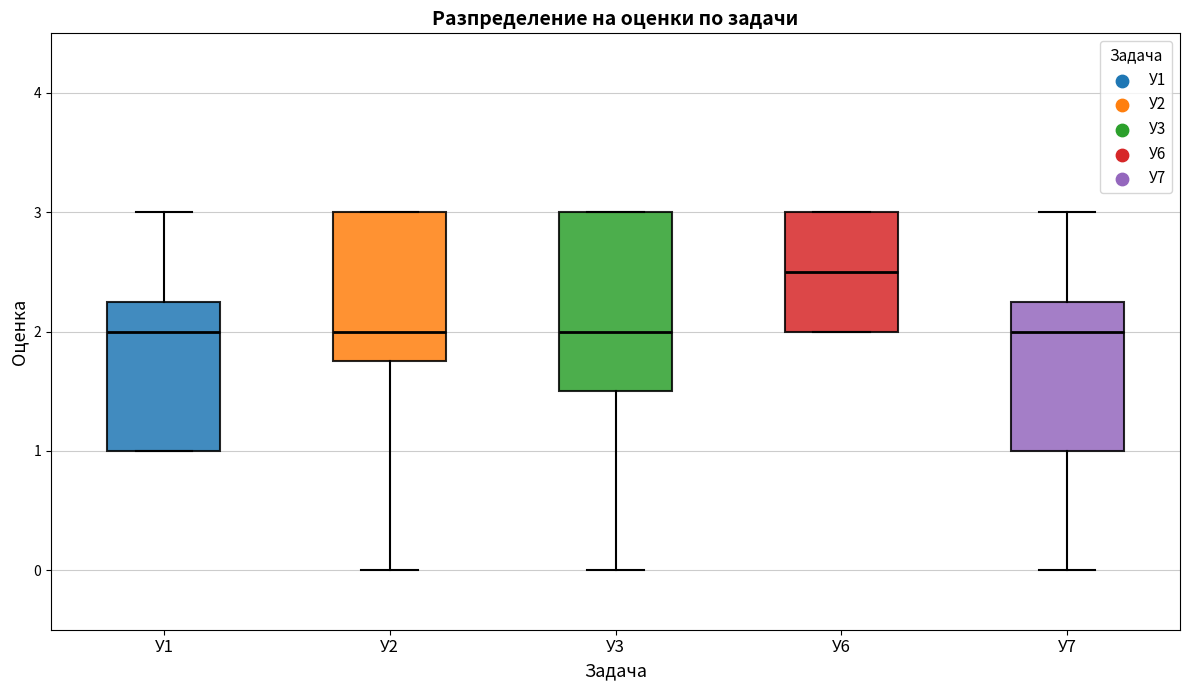

Where is the upper edge of the box for У3 on the y-axis? The values are not printed on the chart, so give them approximately, as read against the axis.

3.0